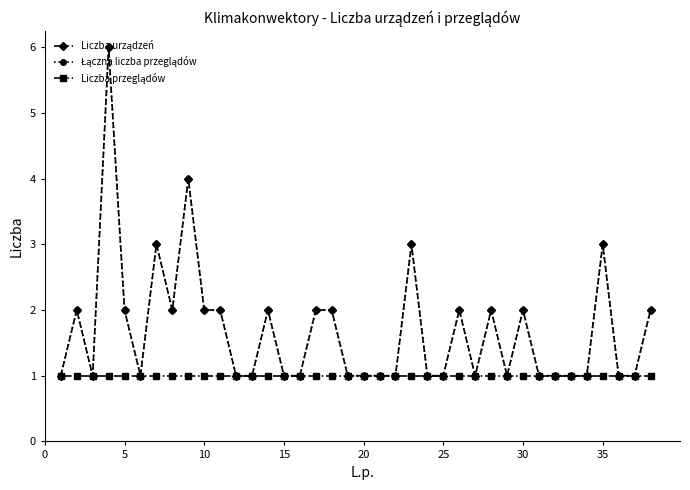

At which label is Łączna liczba przeglądów closest to 3?

30